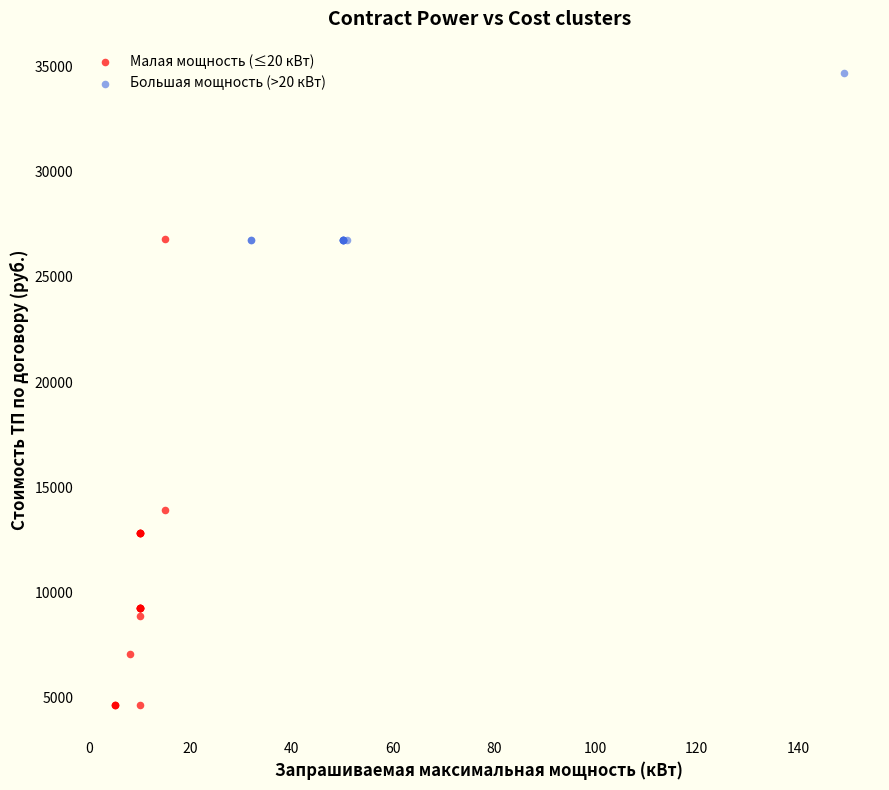

Which series has the widest spread of Y values?

Малая мощность (≤20 кВт)